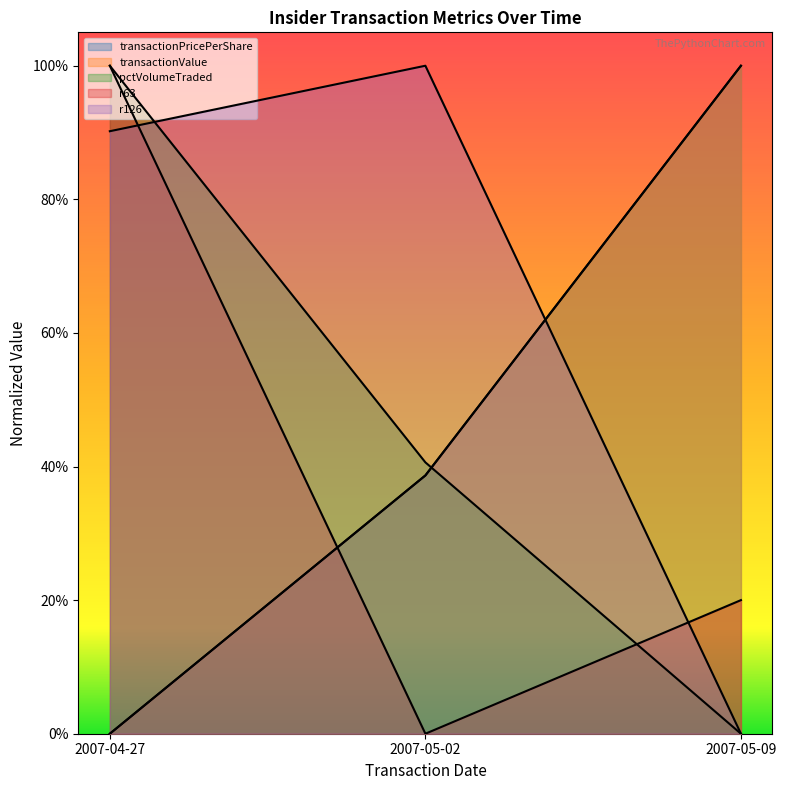

What is the spread (max minus min) of values at 2007-04-27?

1.0